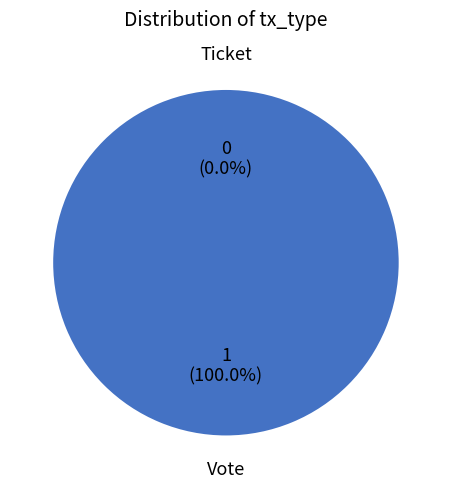

How many segments does this pie chart have?

2